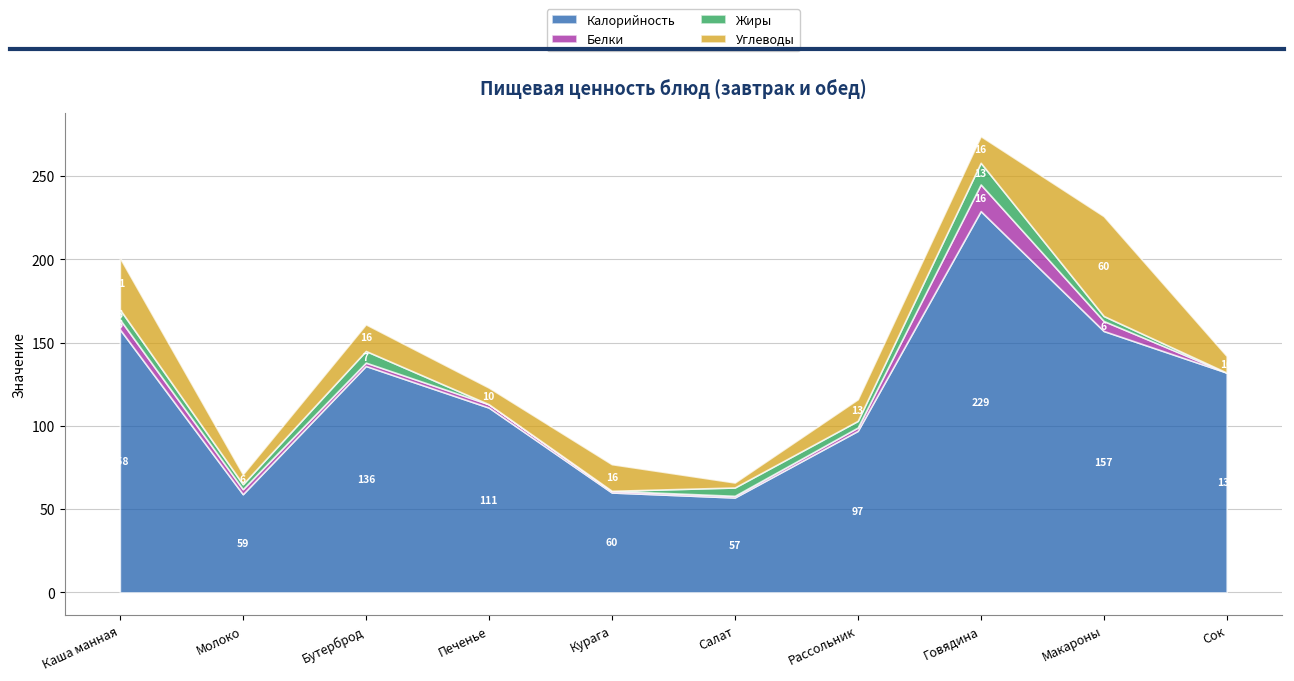

What is the value of the Углеводы point at the 9th from the left?

60